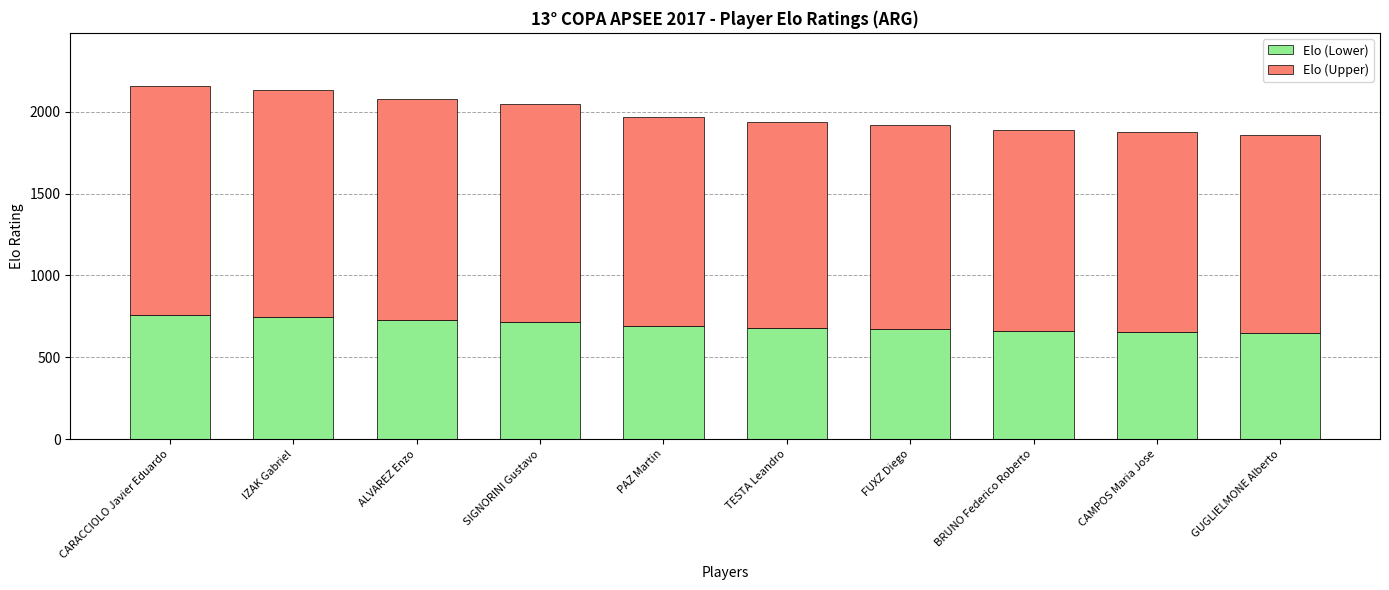

Is it true that Elo (Lower) equals 688.8 at PAZ Martin?

True